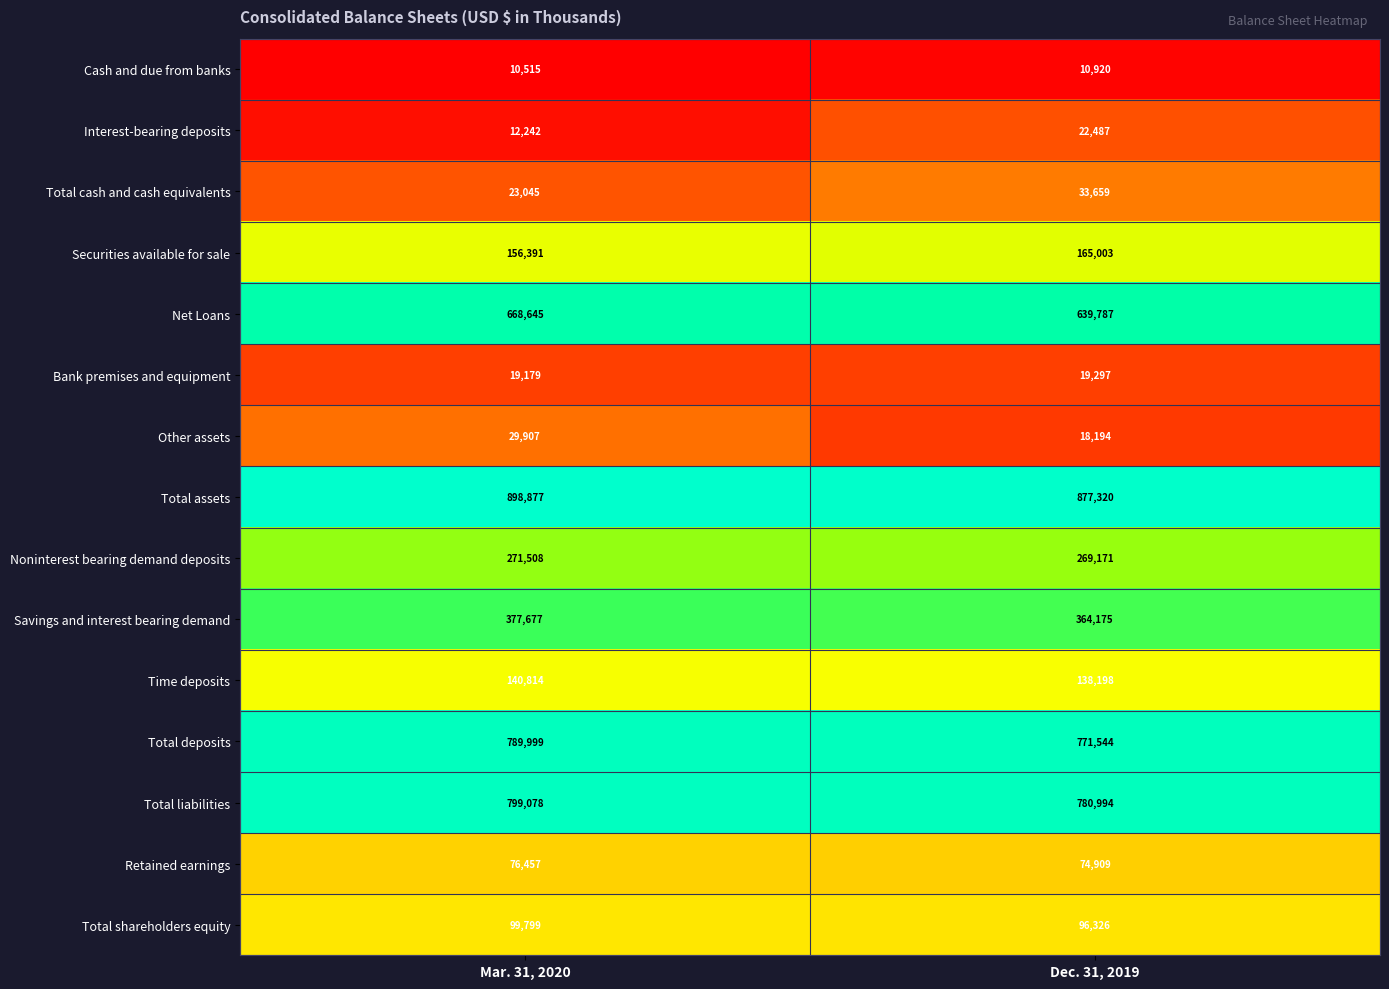

What is the sum of the Noninterest bearing demand deposits values at Dec. 31, 2019 and Mar. 31, 2020?

540679